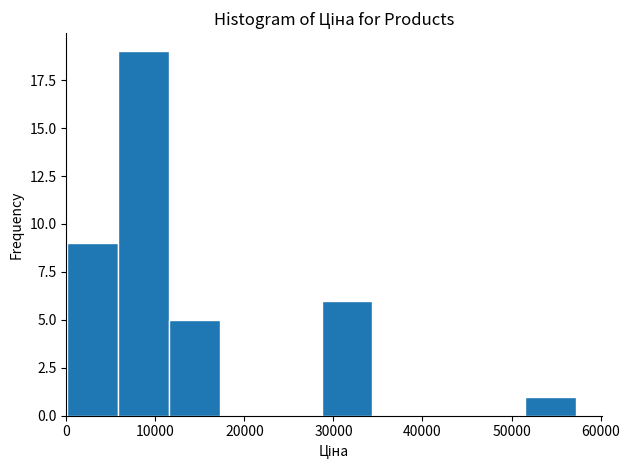

Reading left to right, list every bar in this chart as the range it spans on the x-axis followed by its height. Neither the bar edges nor the heights are printed on the chart, so give them approximately, as read against the axes.

0 to 6000: 9
6000 to 11000: 19
11000 to 17000: 5
17000 to 23000: 0
23000 to 29000: 0
29000 to 34000: 6
34000 to 40000: 0
40000 to 46000: 0
46000 to 52000: 0
52000 to 57000: 1